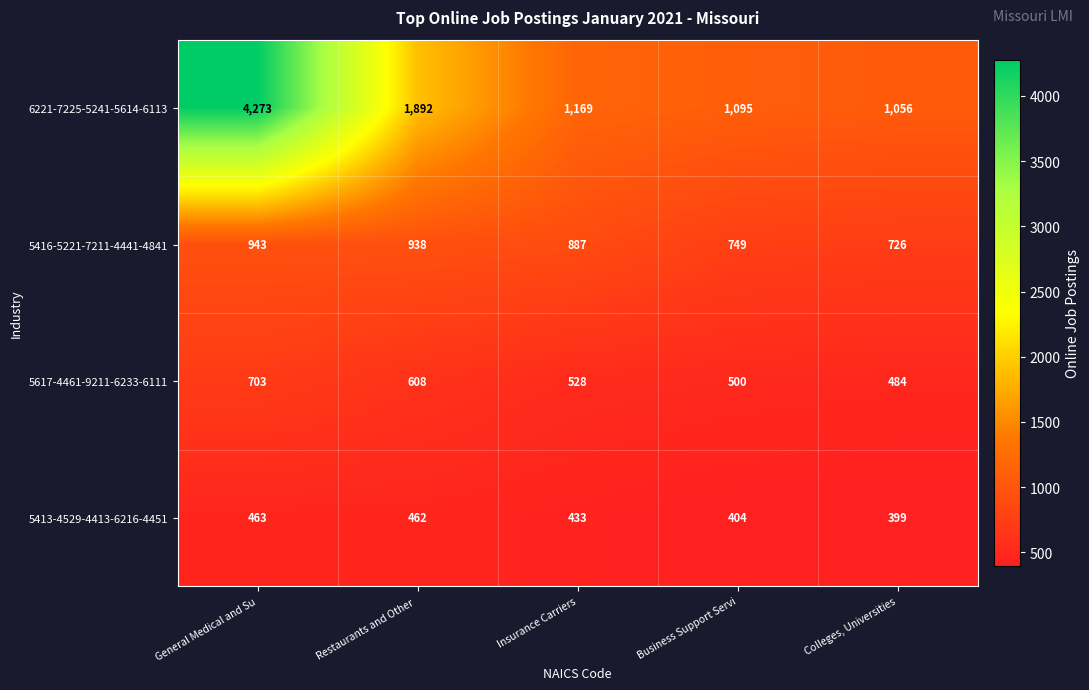

At which label does 5416-5221-7211-4441-4841 first exceed 887?

General Medical and Su